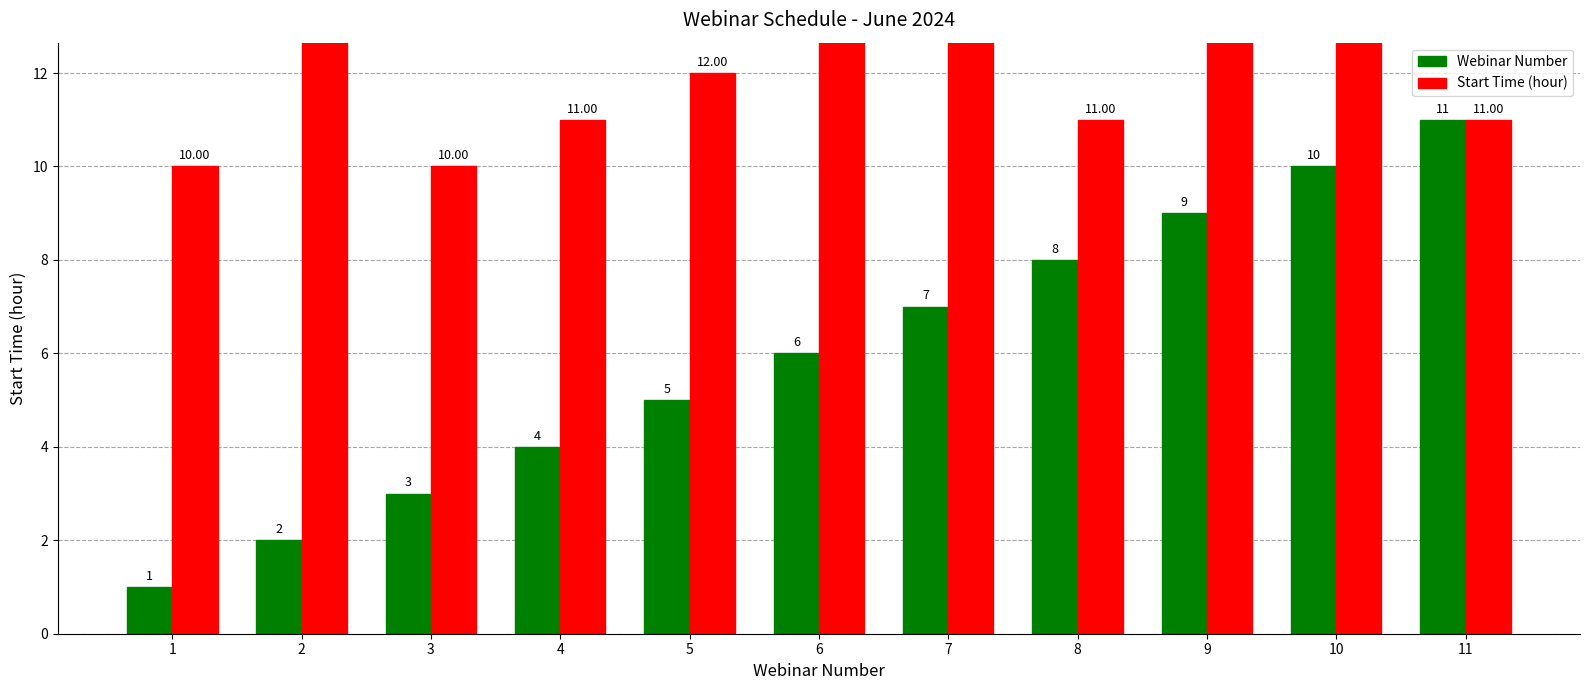

What are all the series names shown in the legend?

Webinar Number, Start Time (hour)